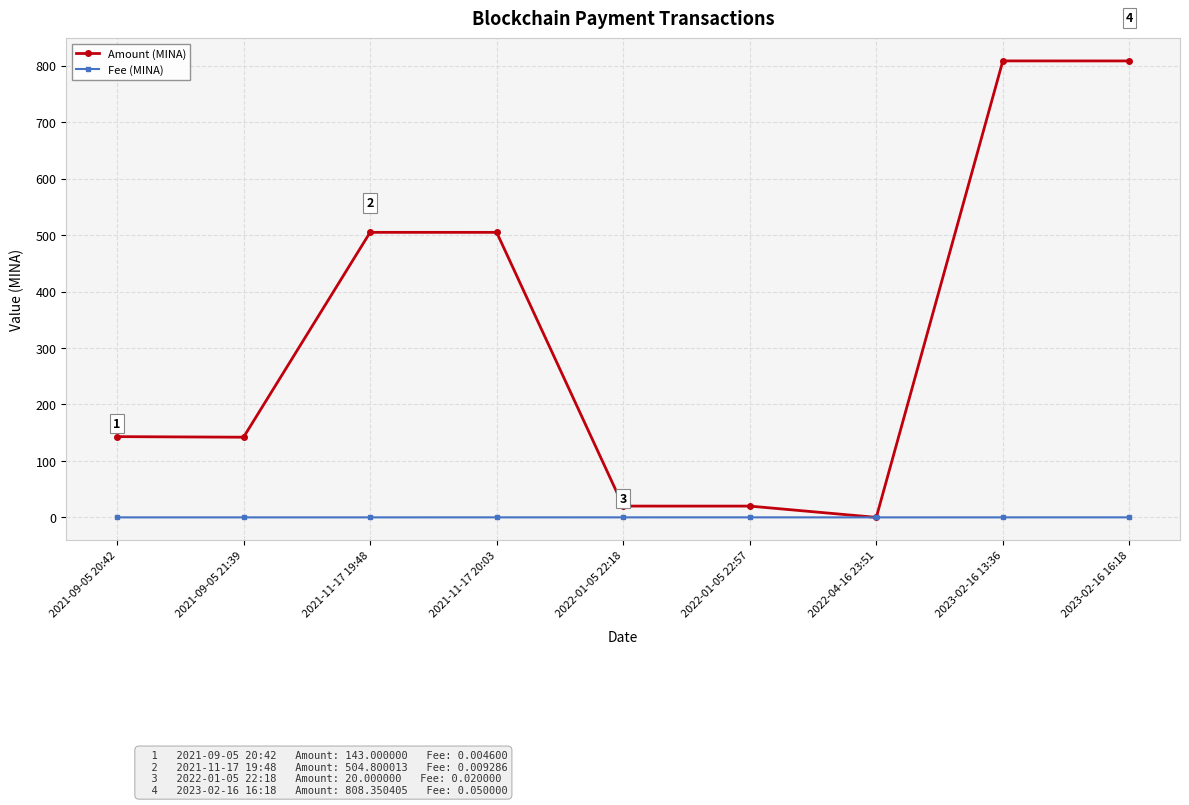

What is the maximum value for Amount (MINA)?

808.4